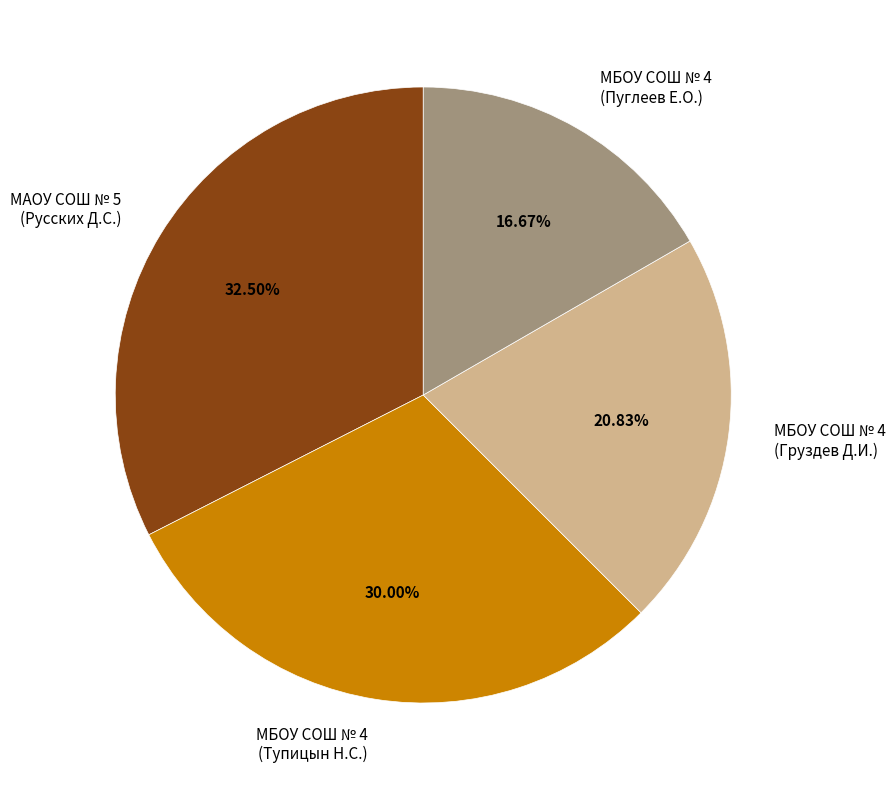

Count the number of slices in the pie.

4